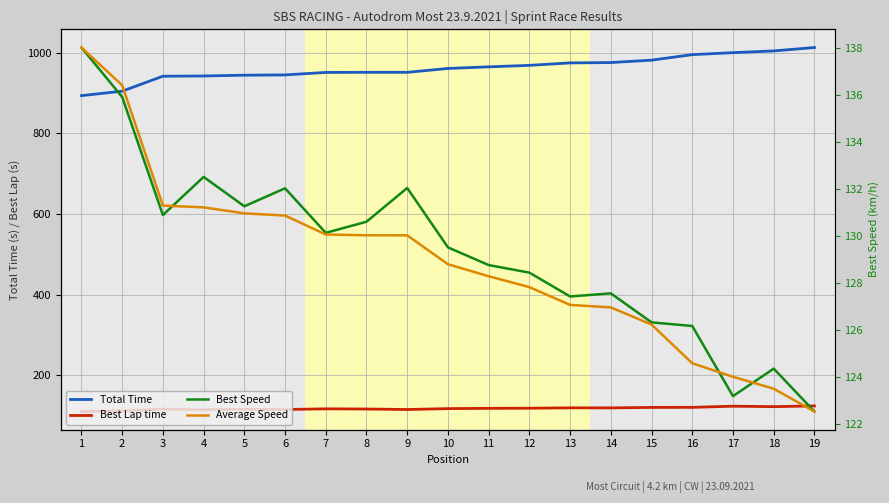

How many data points in Best Lap time are less than 117?

9